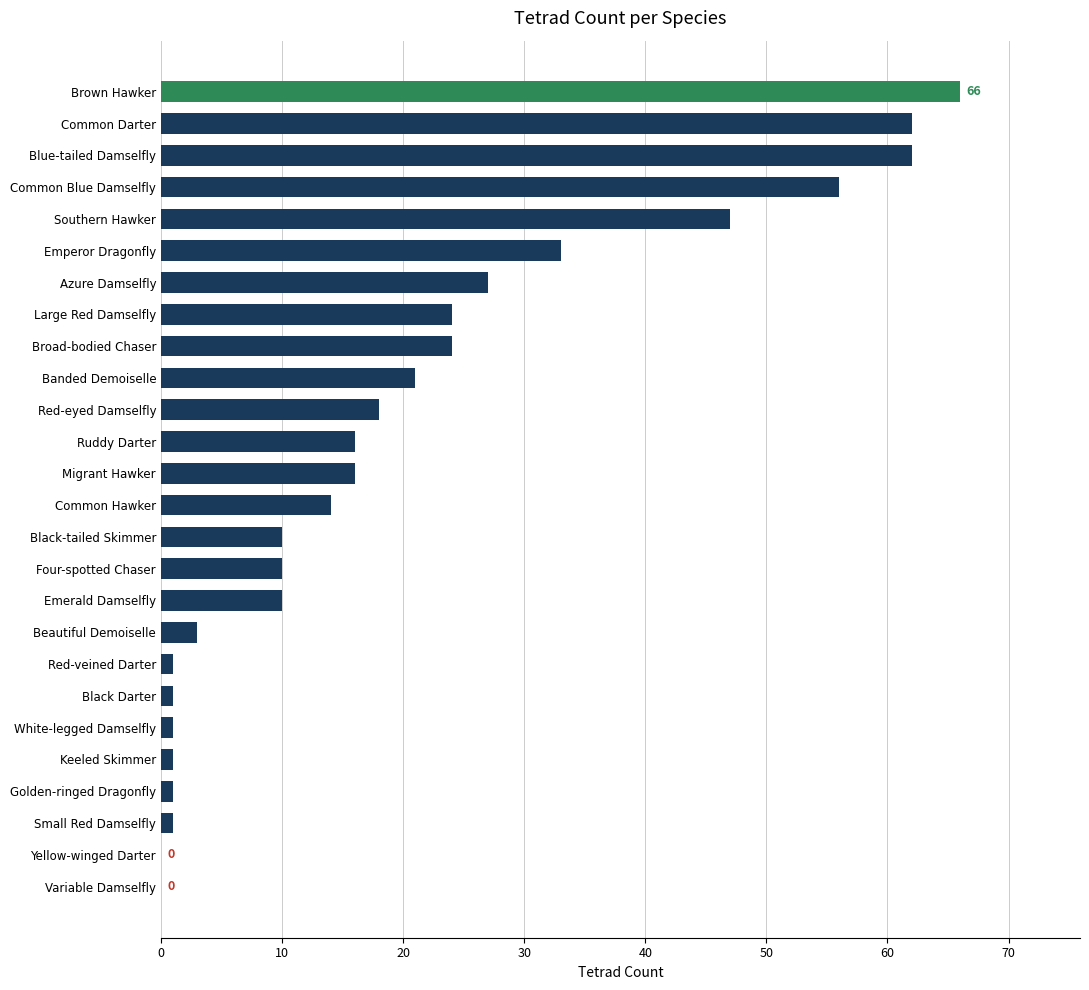

What is the ratio of the value at Emperor Dragonfly to the value at Common Blue Damselfly?

0.6